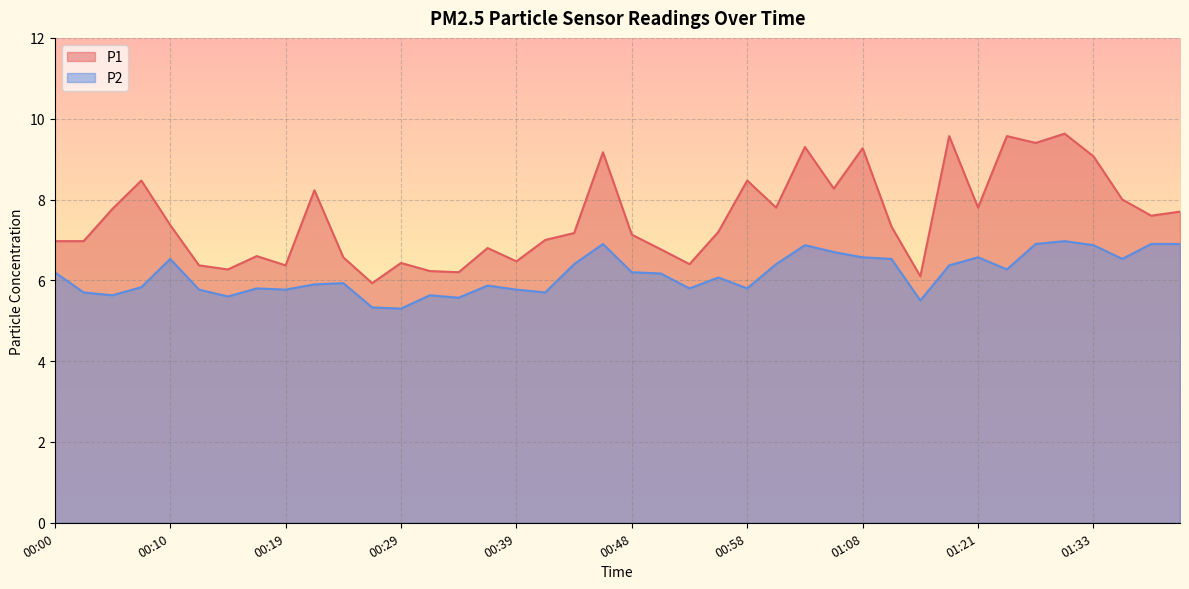

Rank the series by their maximum value, from lowest to highest.

P2, P1